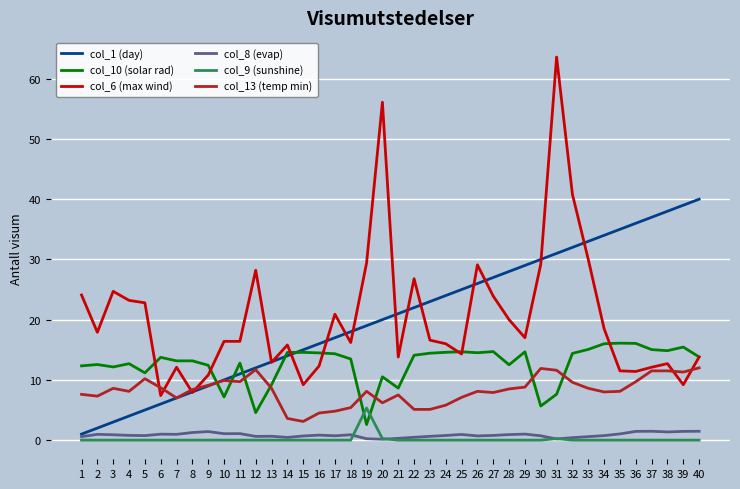

At which category is the sum across all series the highest?

31